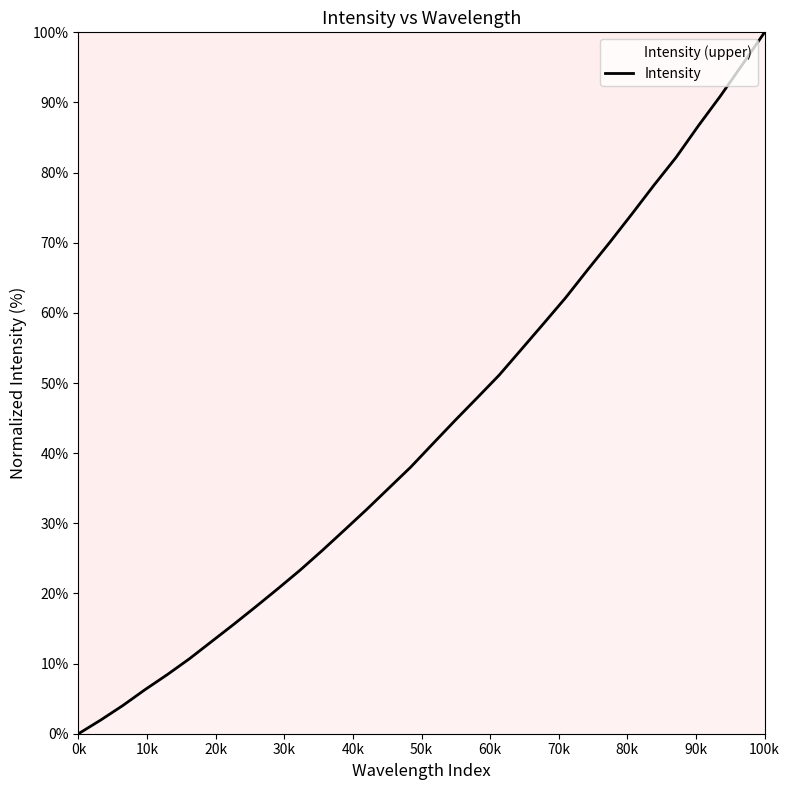

What is the difference between the maximum and minimum values?

100.0